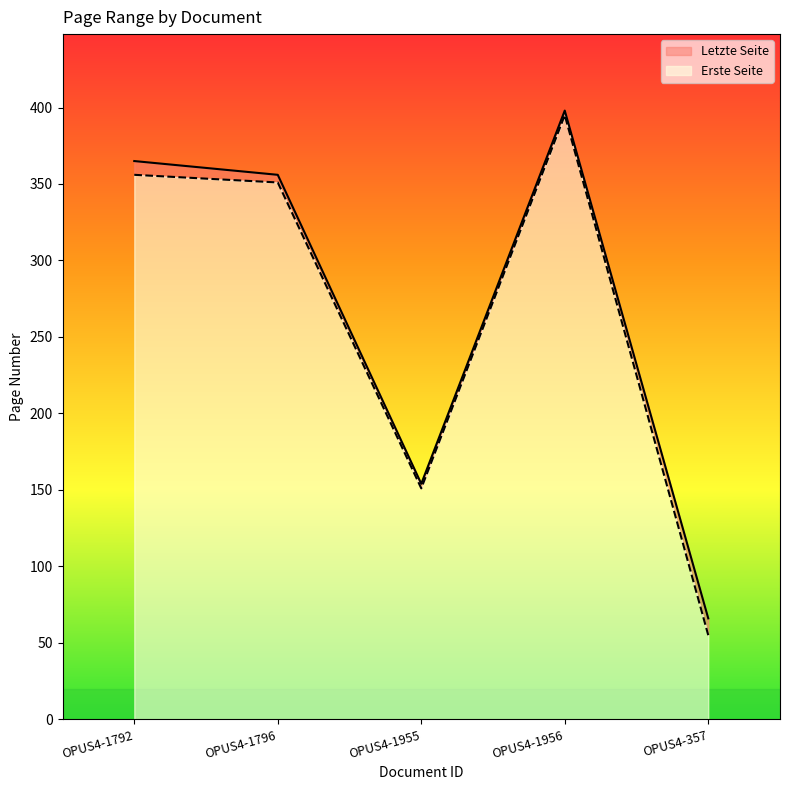

Which series has the largest total across all categories?

Letzte Seite